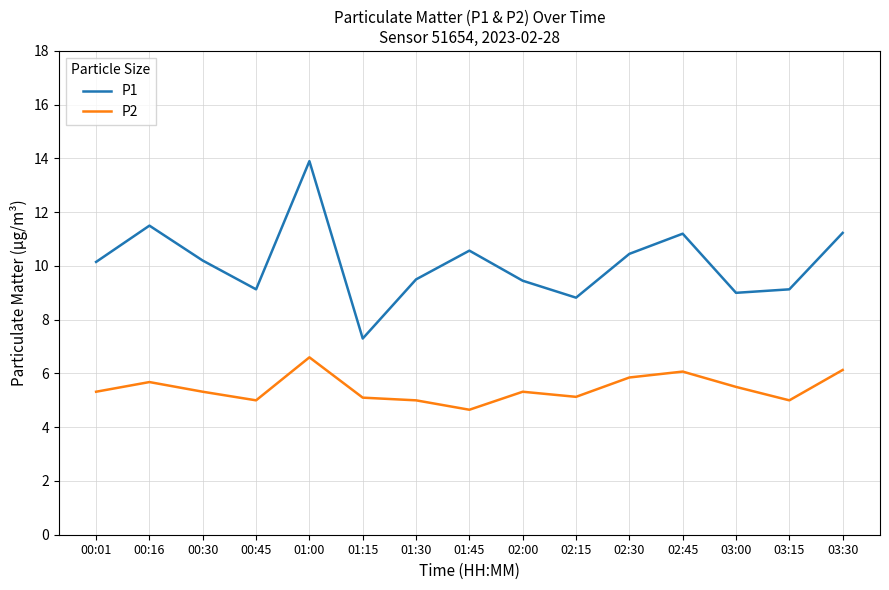

At which category is the sum across all series the highest?

01:00